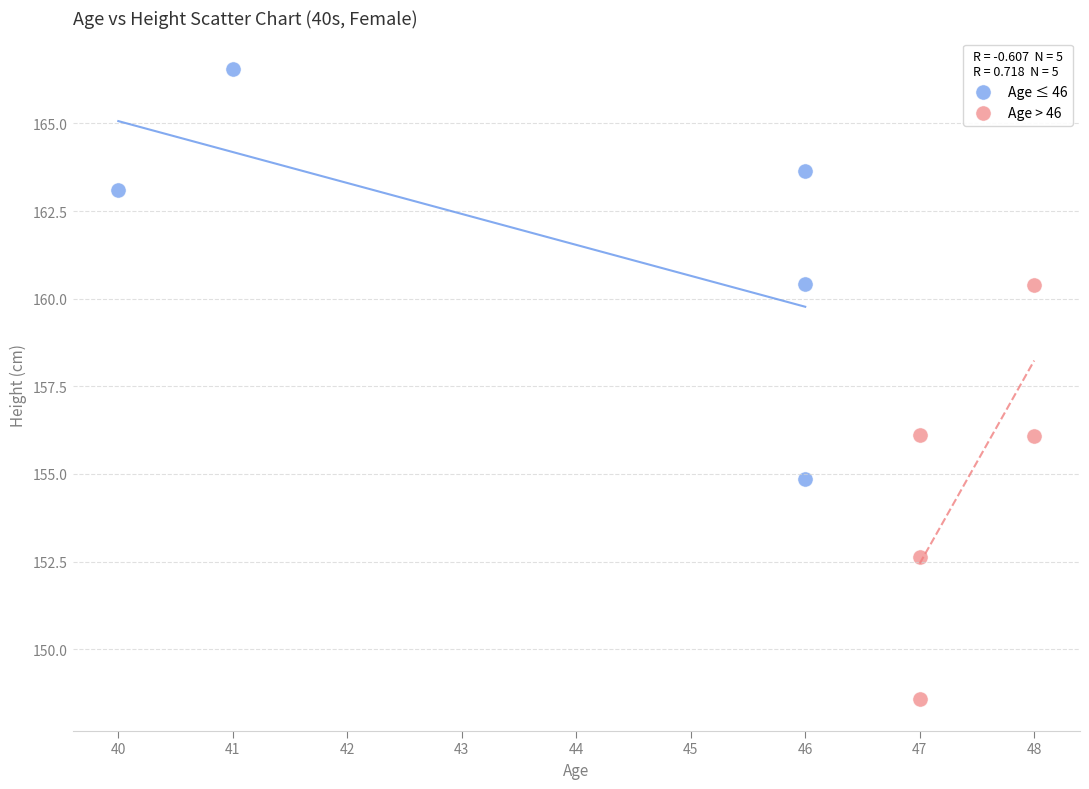

Which series contains the highest Y value?

Age ≤ 46